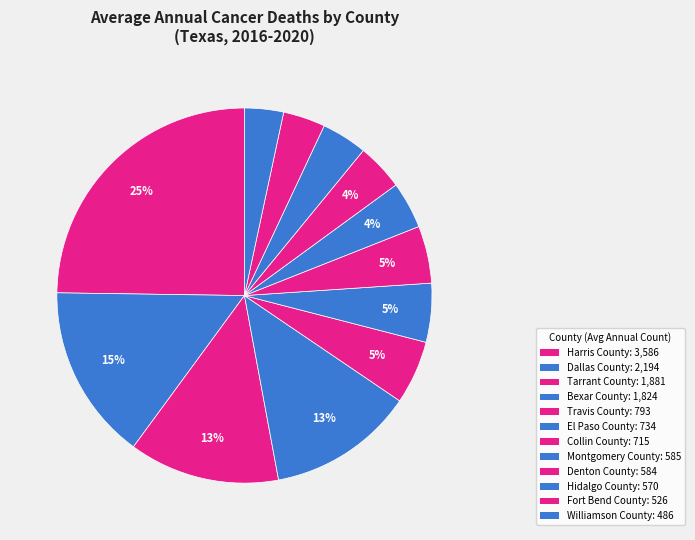

How many segments does this pie chart have?

12